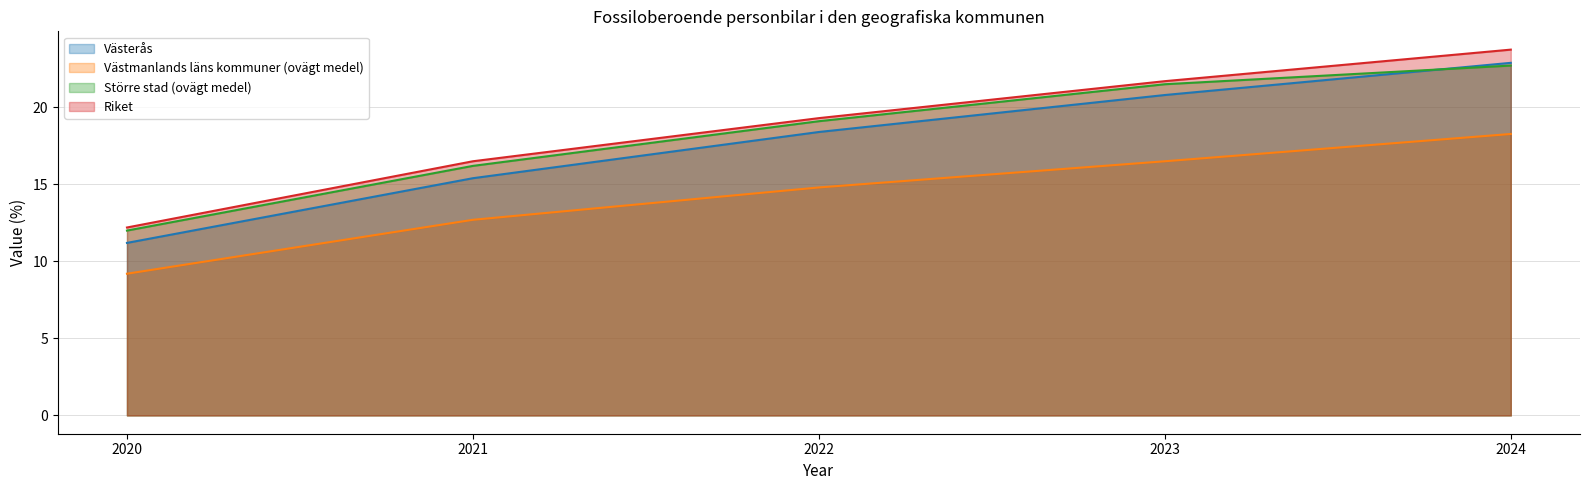

Reading right to left, extract all data points from this chart.

Västerås: 22.9	20.8	18.4	15.4	11.2
Västmanlands läns kommuner (ovägt medel): 18.3	16.5	14.8	12.7	9.2
Större stad (ovägt medel): 22.7	21.5	19.1	16.2	12.0
Riket: 23.7	21.7	19.3	16.5	12.2